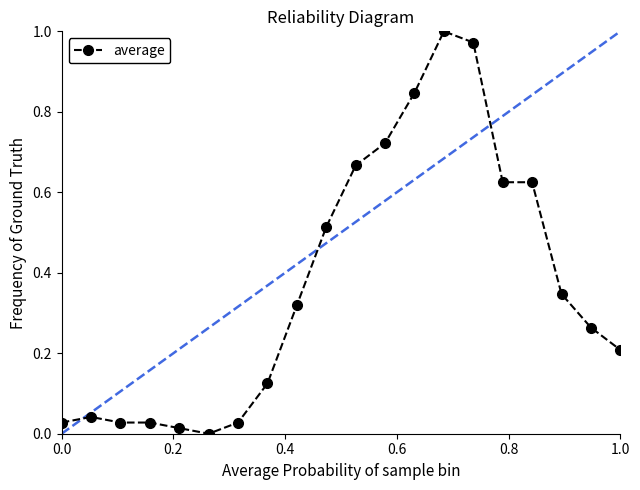

What is the value of the 20th point from the left?

0.2